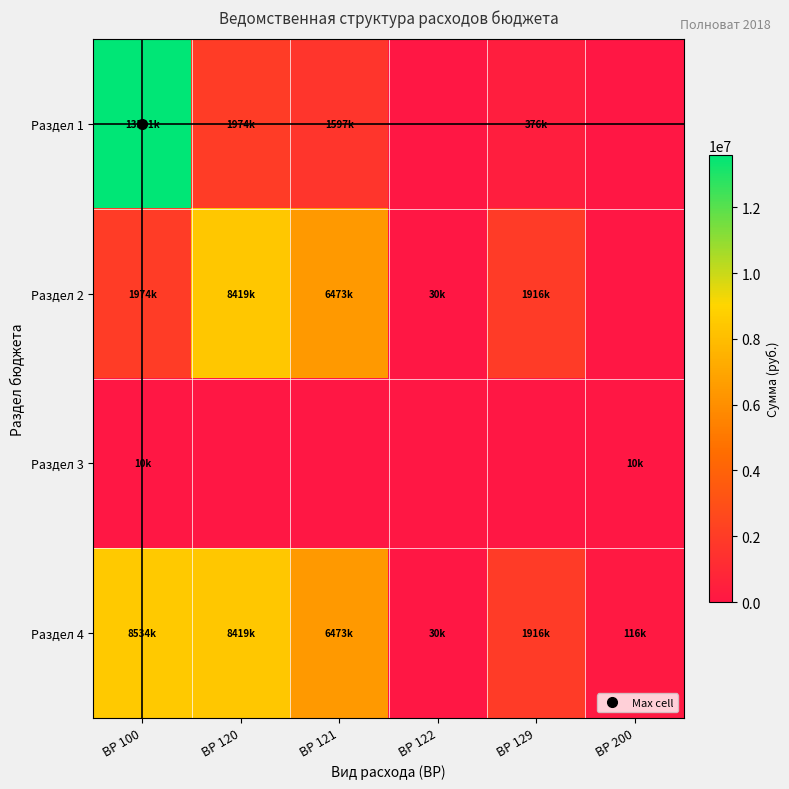

Which series has the largest range (max minus min)?

Раздел 1